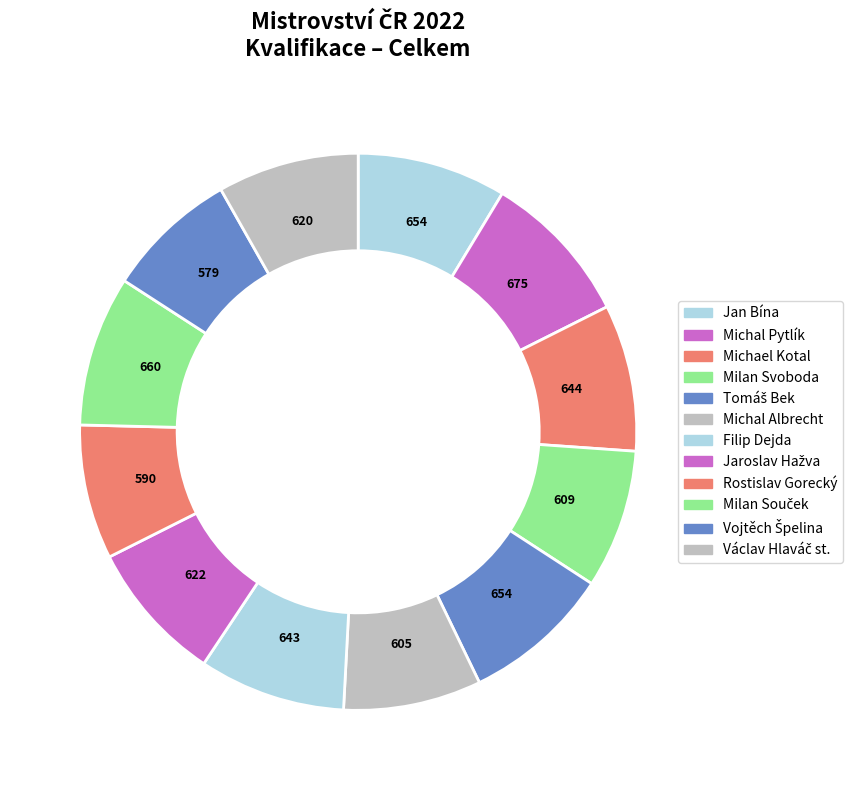

How many segments does this pie chart have?

12